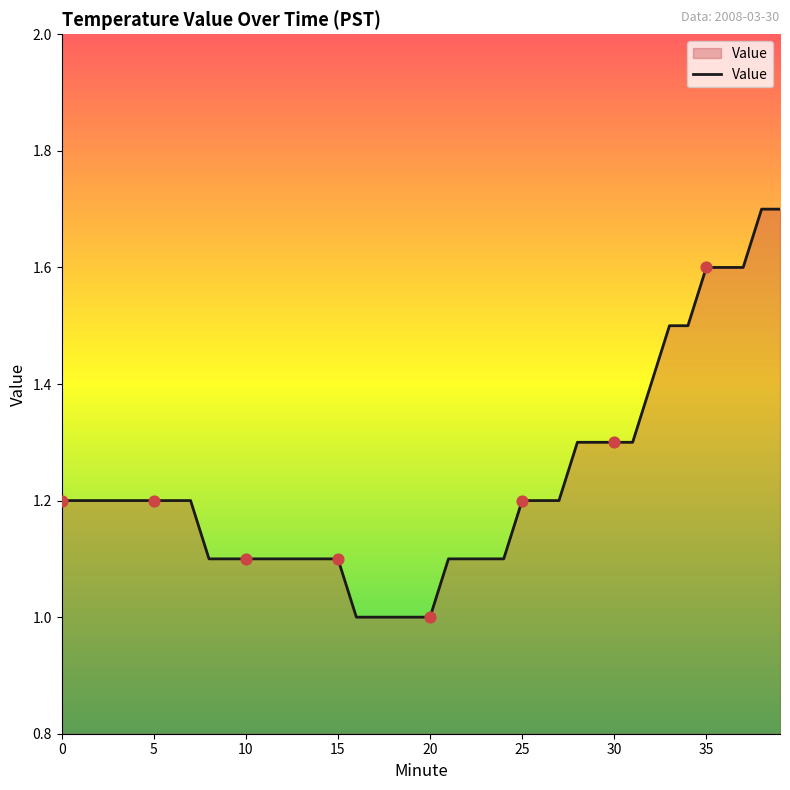

What is the greatest value displayed?

1.7